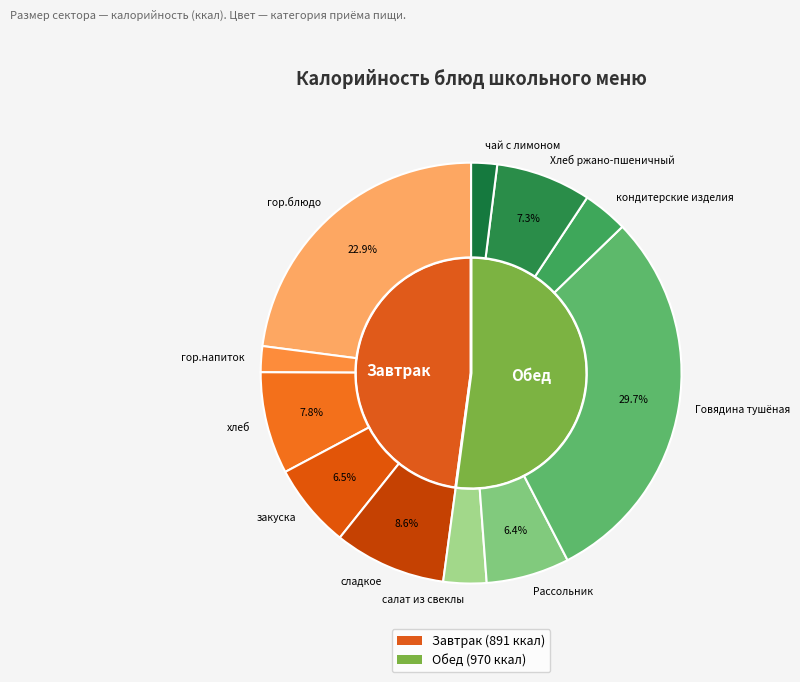

To the nearest percent, what is the average slice percentage?

9%